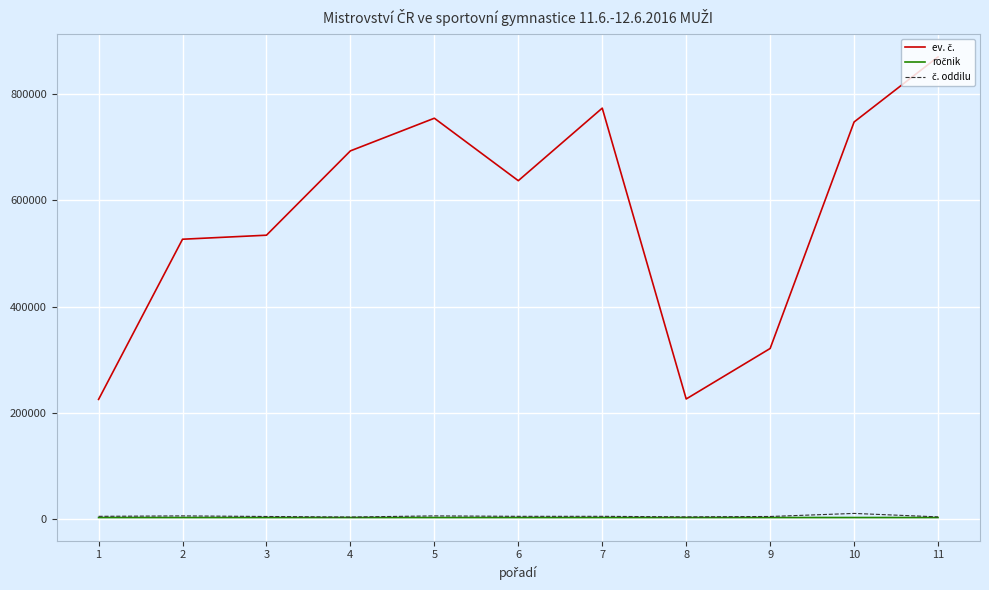

What is the greatest value displayed?

870790